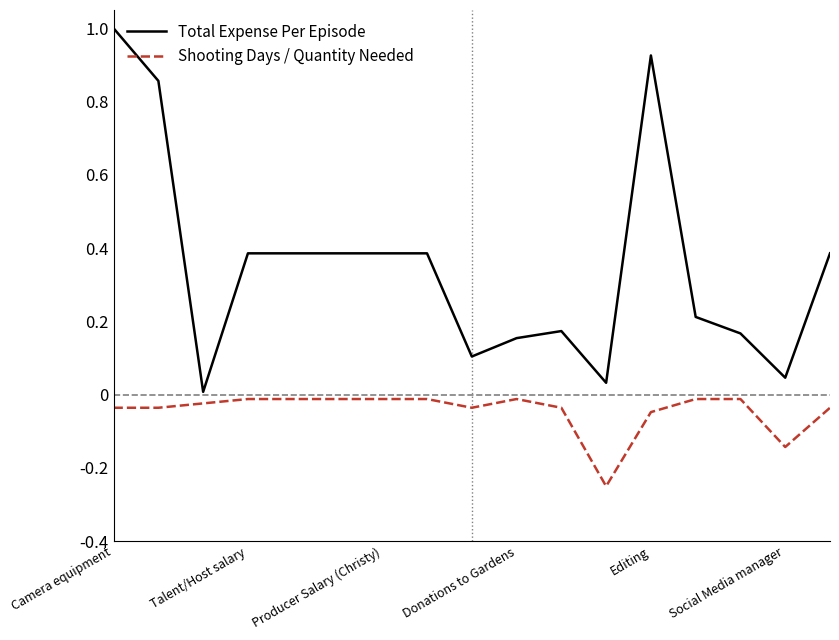

Which series has the largest total across all categories?

Total Expense Per Episode